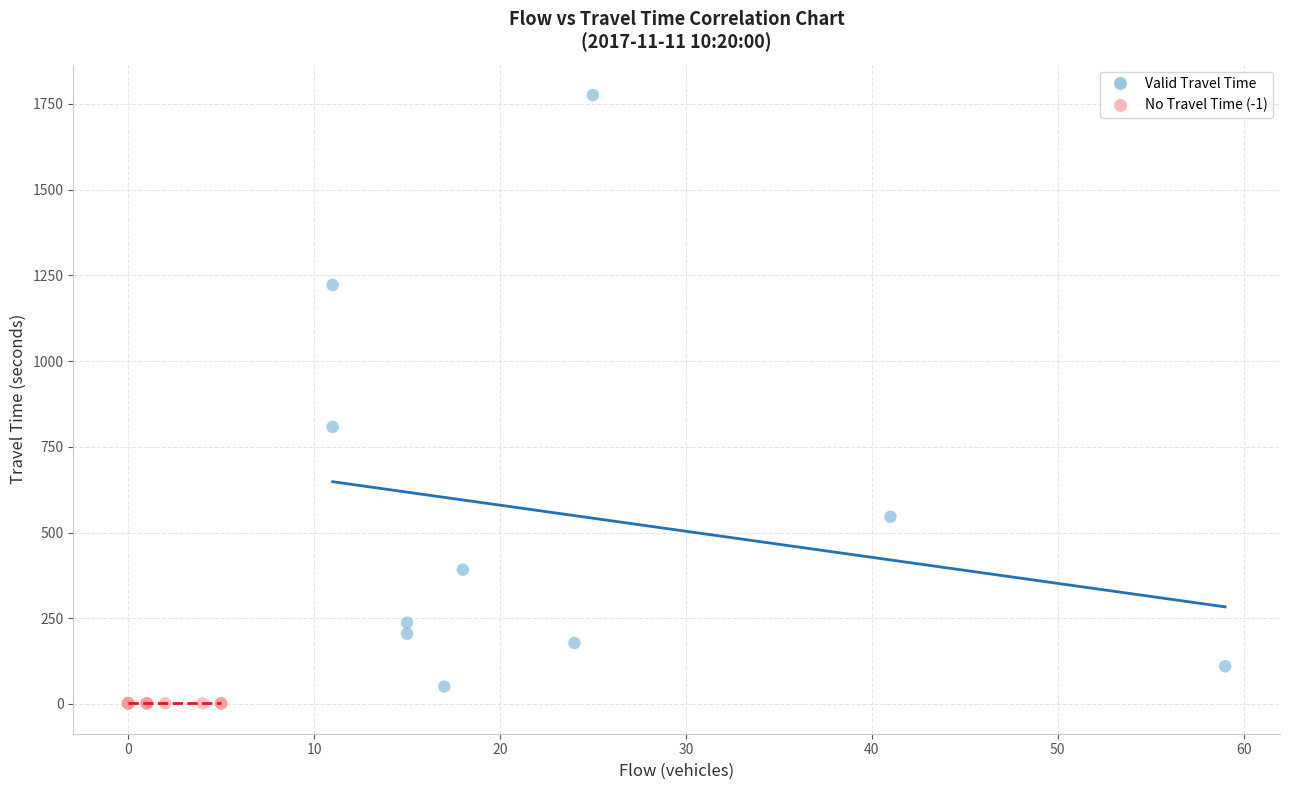

Which series reaches the maximum Y coordinate?

Valid Travel Time